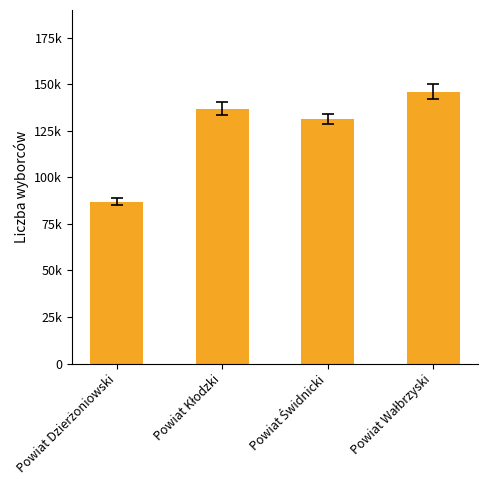

What is the maximum value shown in the chart?

146072